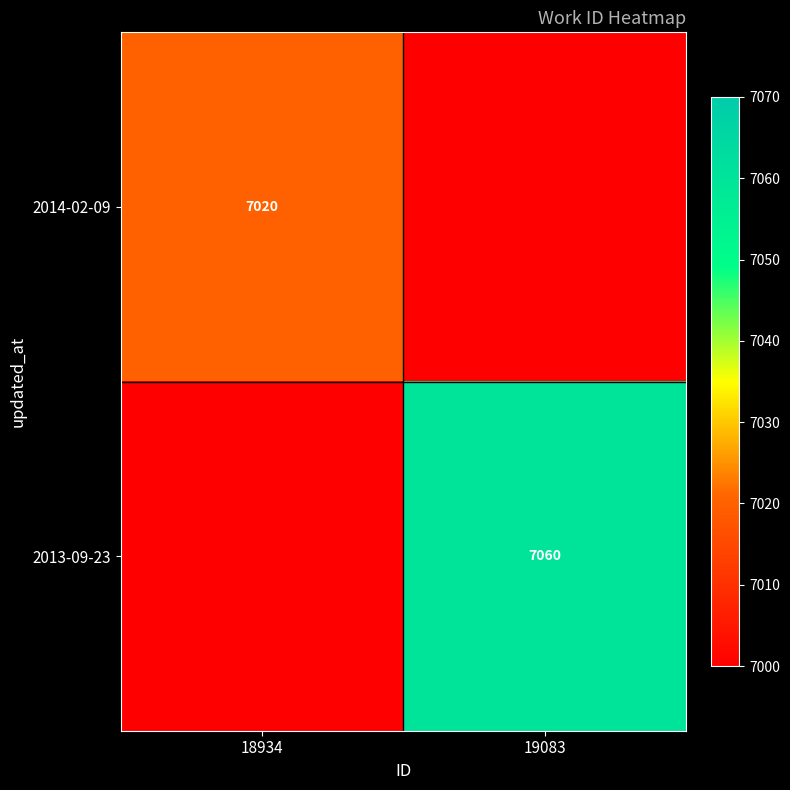

Is the value of 2013-09-23 at 19083 greater than the value of 2014-02-09 at 18934?

Yes